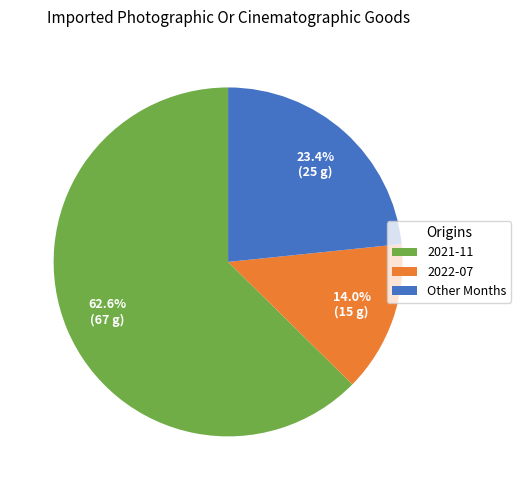

Between 2021-11 and 2022-07, which is larger?

2021-11